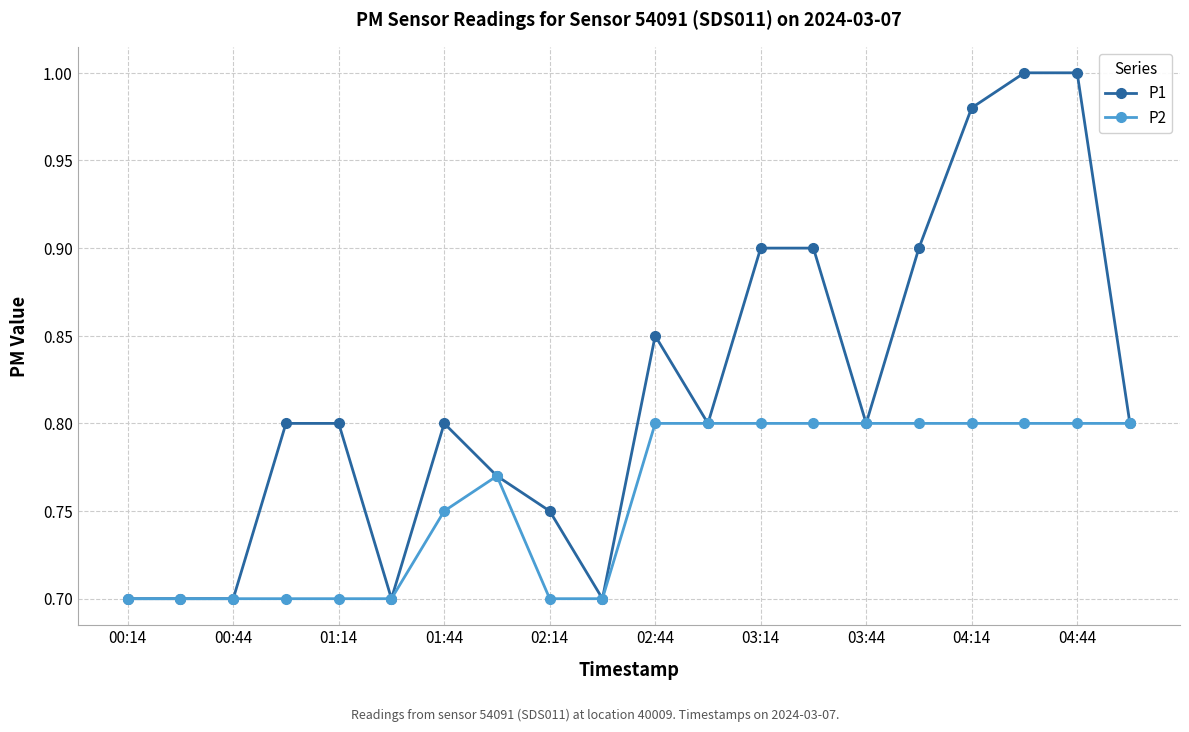

Which series has the largest range (max minus min)?

P1